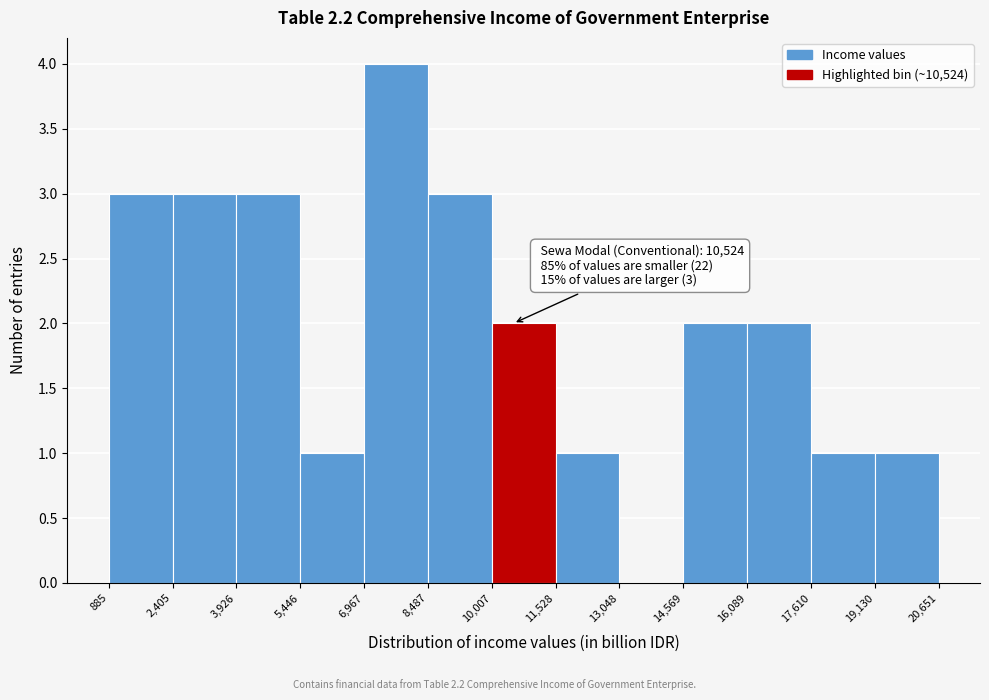

Which range on the x-axis has the tallest bar?

6,967 to 8,487